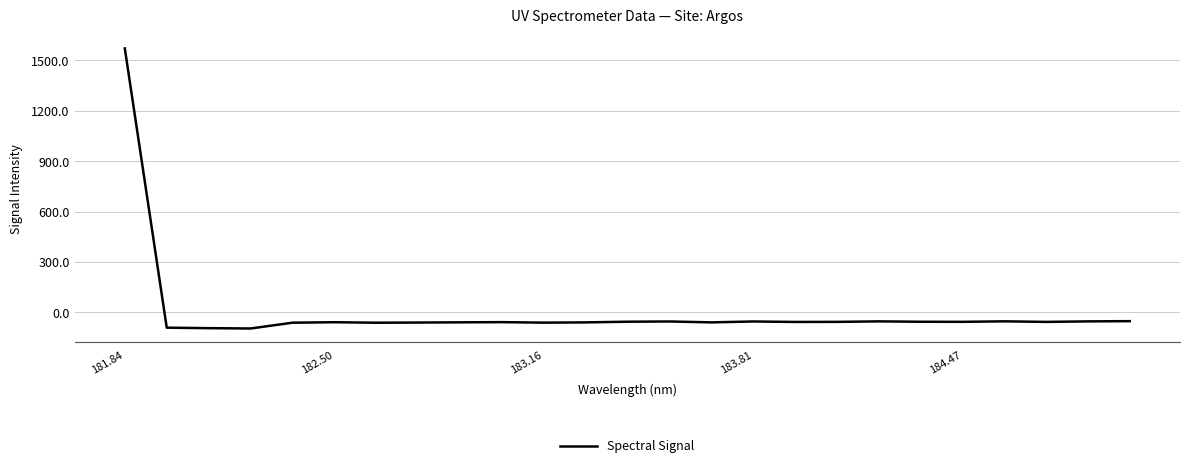

What is the smallest value displayed?

-95.9